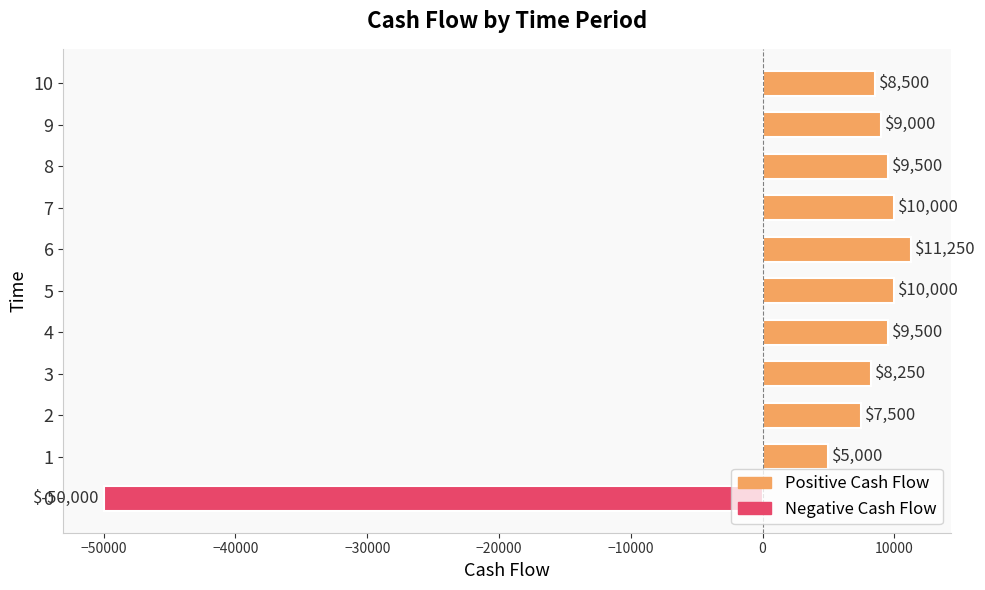

What is the difference between the maximum and second lowest values?

6250